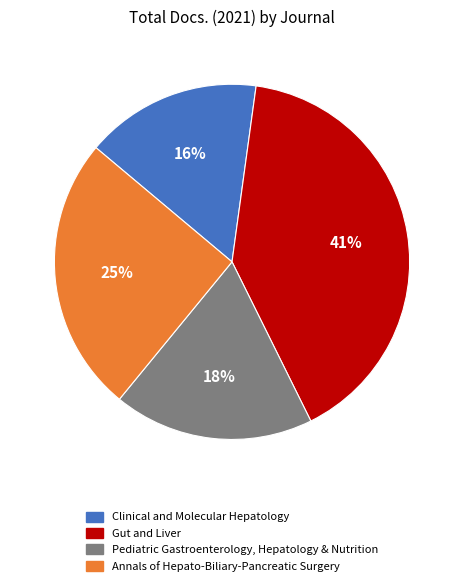

To the nearest percent, what is the average slice percentage?

25%